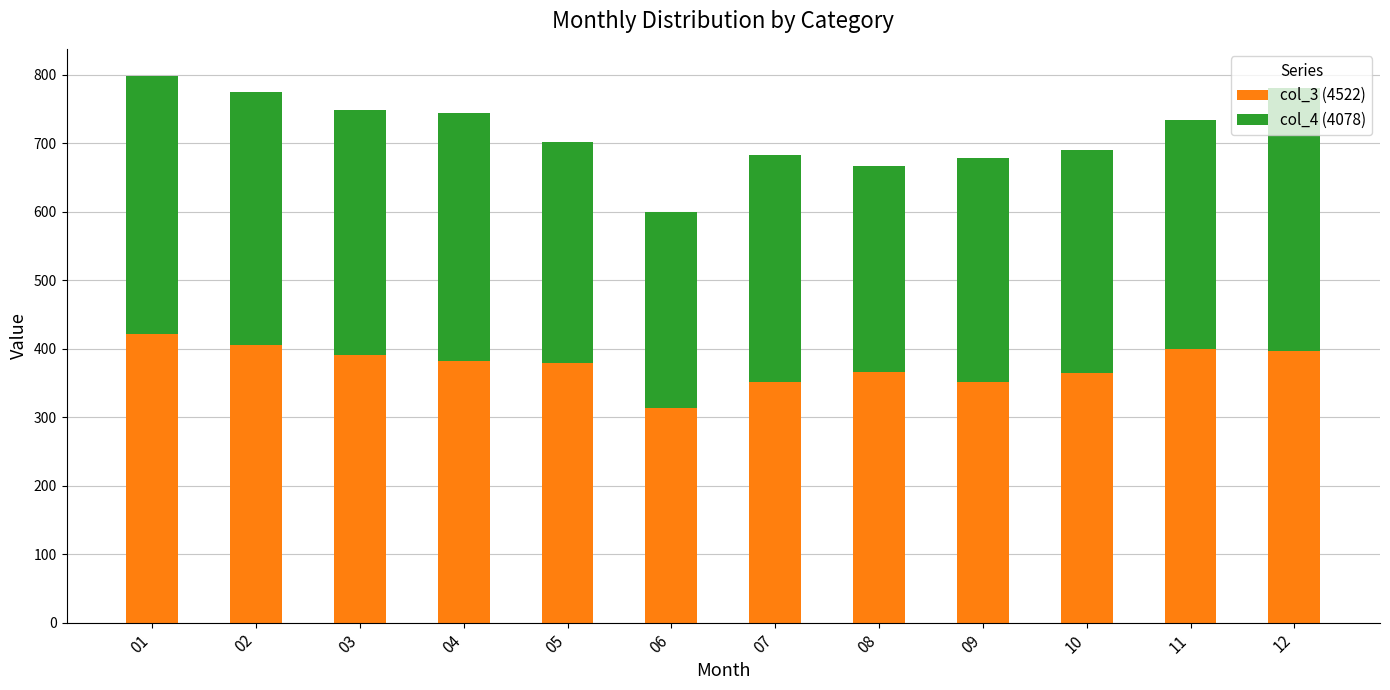

What is the highest value of the col_3 (4522) series?

422